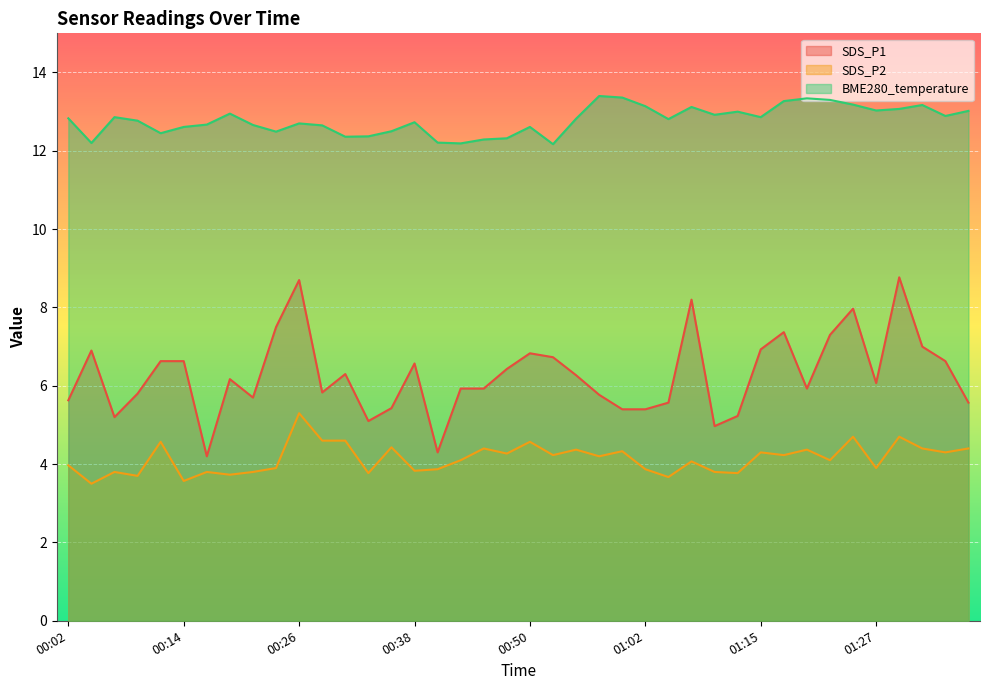

What is the label of the 3rd point from the right?

01:32